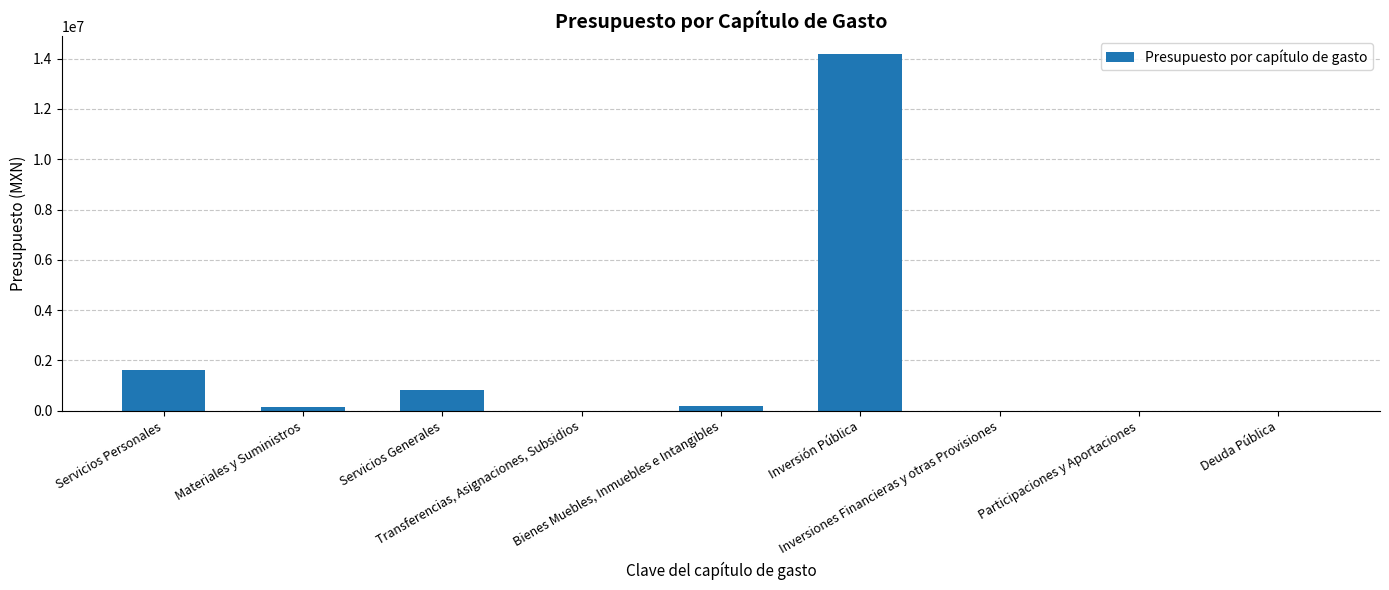

What is the change in value from Servicios Generales to Deuda Pública?

-837637.7